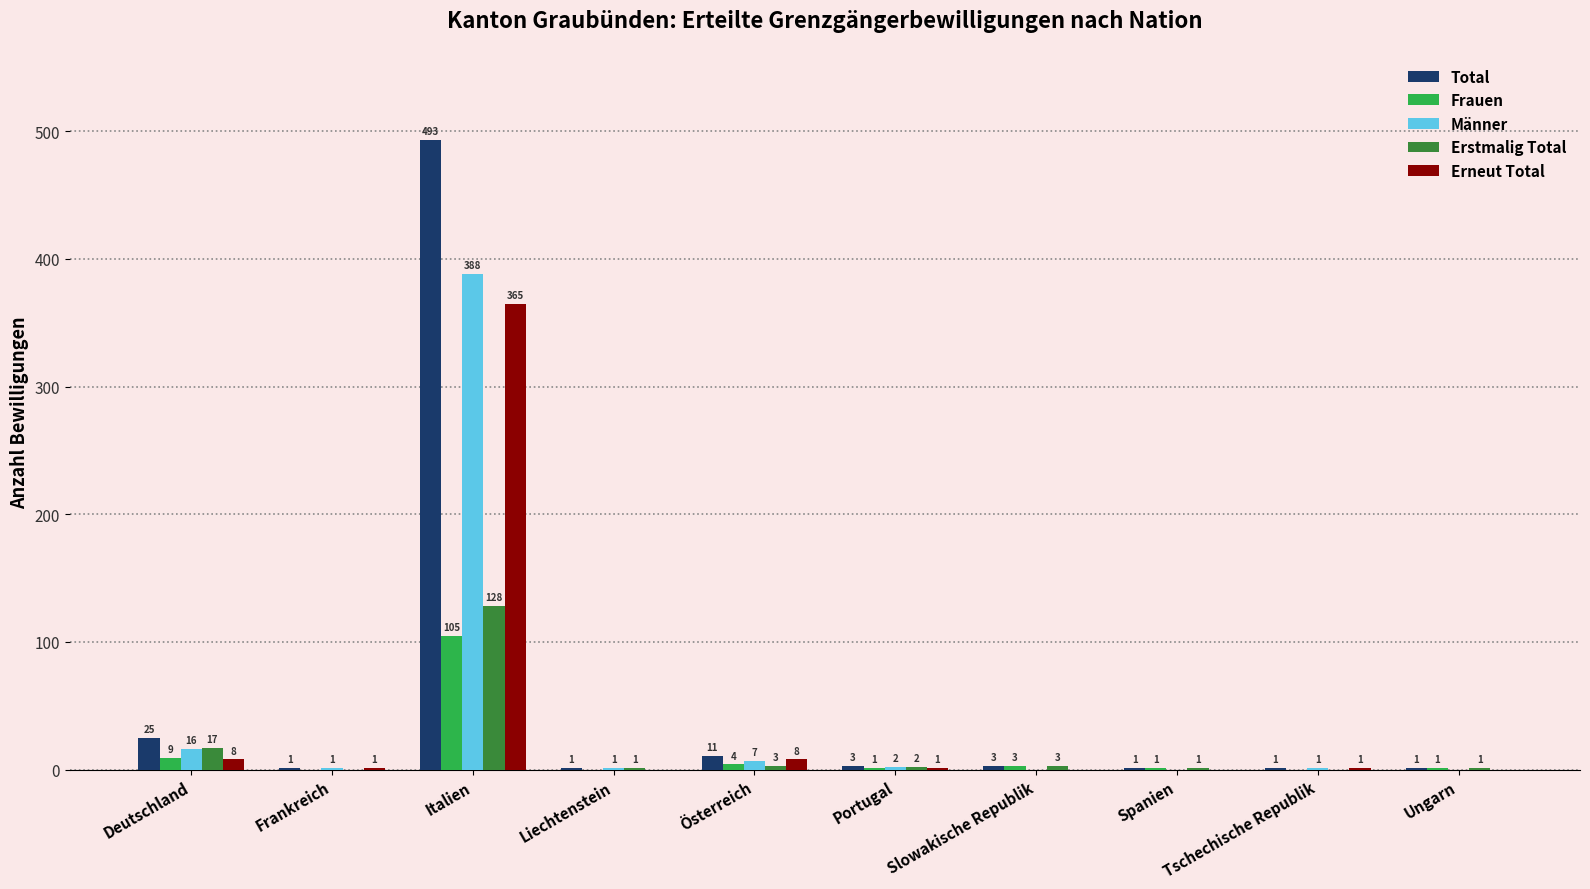

Is the value of Frauen at Portugal greater than the value of Erneut Total at Italien?

No